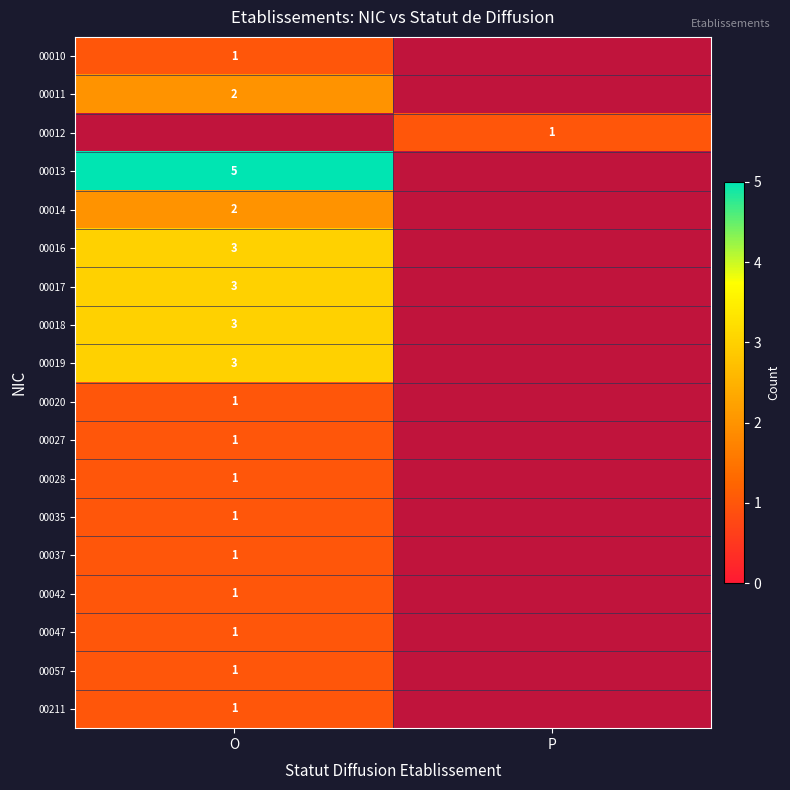

What is the total value across all series at O?

31